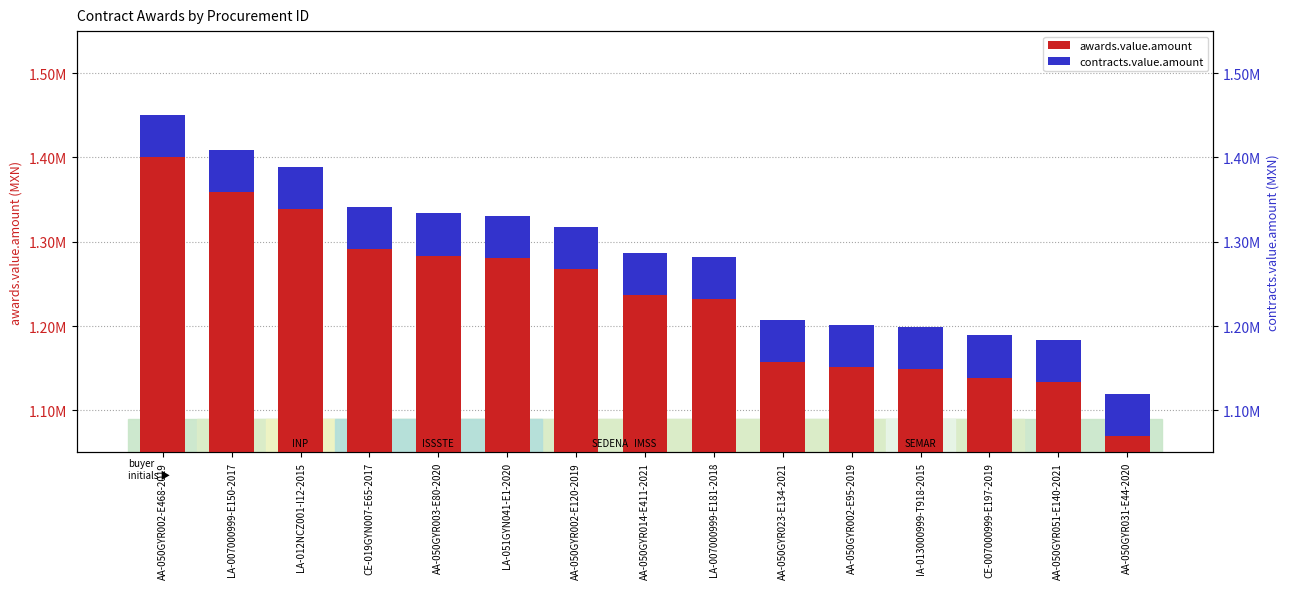

At which category is the sum across all series the highest?

AA-050GYR002-E468-2019